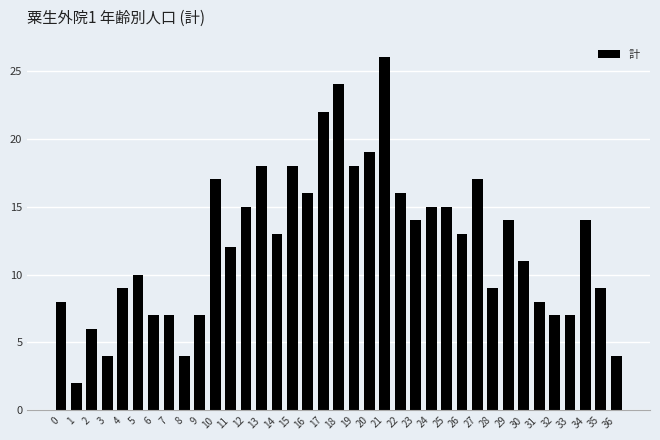

What is the sum of the values at 4 and 22?

25